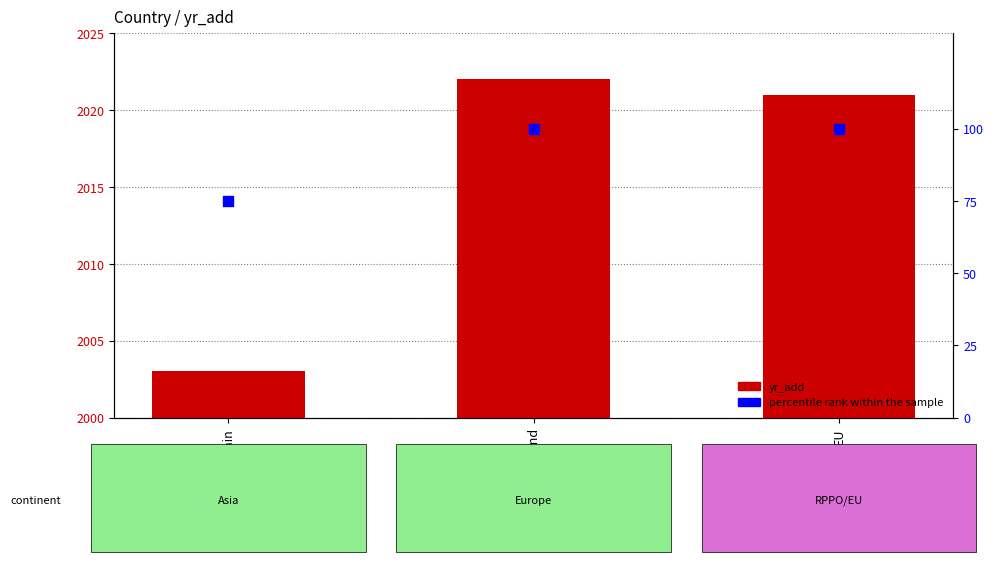

What are all the series names shown in the legend?

yr_add, percentile rank within the sample